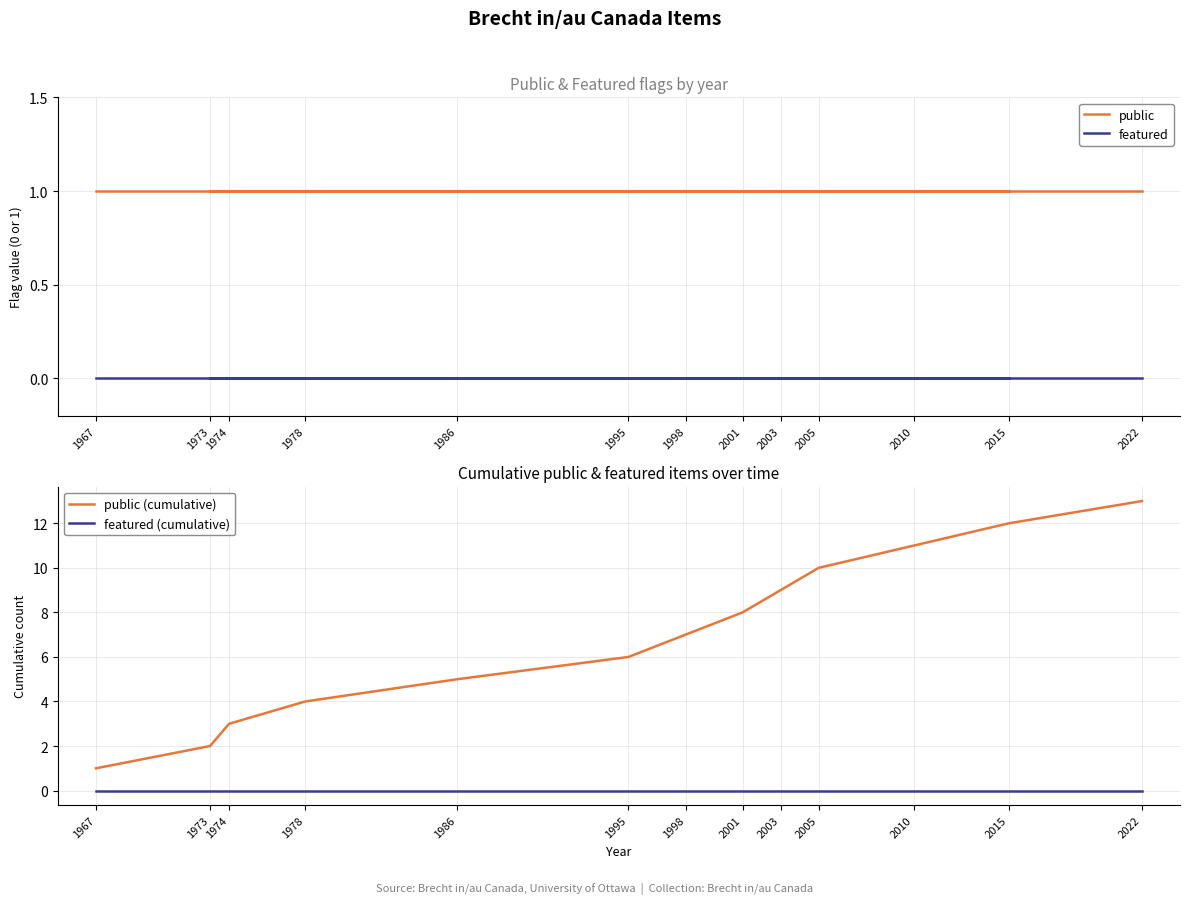

List the labels in order of featured (cumulative) value, smallest first.

1967, 1973, 1974, 1978, 1986, 1995, 1998, 2001, 2003, 2005, 2010, 2015, 2022